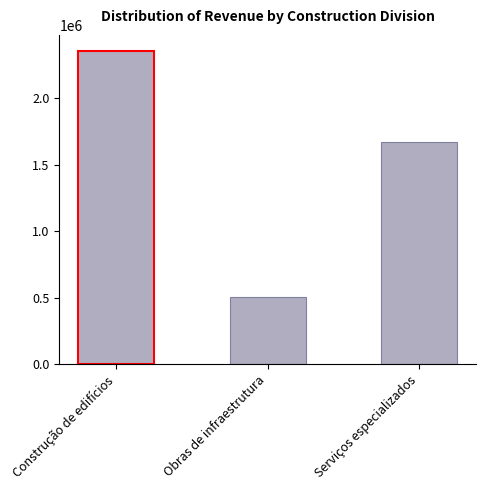

Reading right to left, transcribe all the data shown in this chart.

1670244	505938	2360549